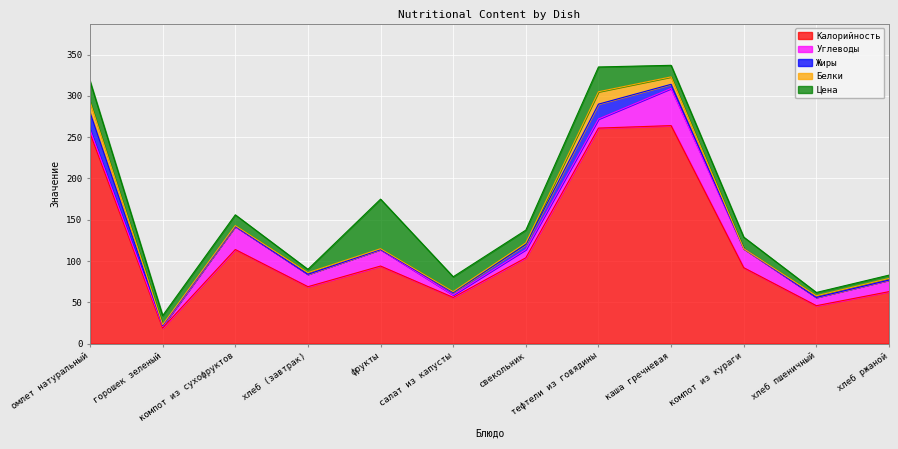

At which label does Углеводы reach its minimum?

горошек зеленый